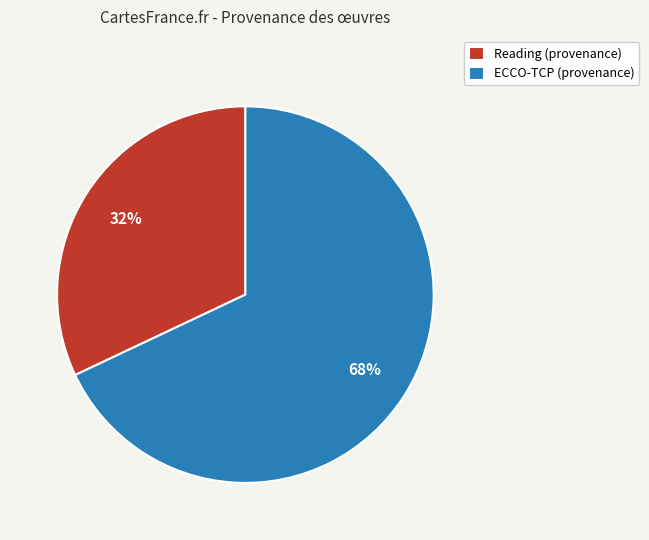

To the nearest percent, what percentage of the pie is Reading (provenance)?

32%